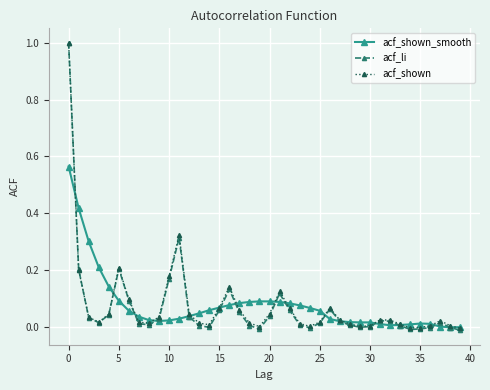

Which series has the largest range (max minus min)?

acf_li